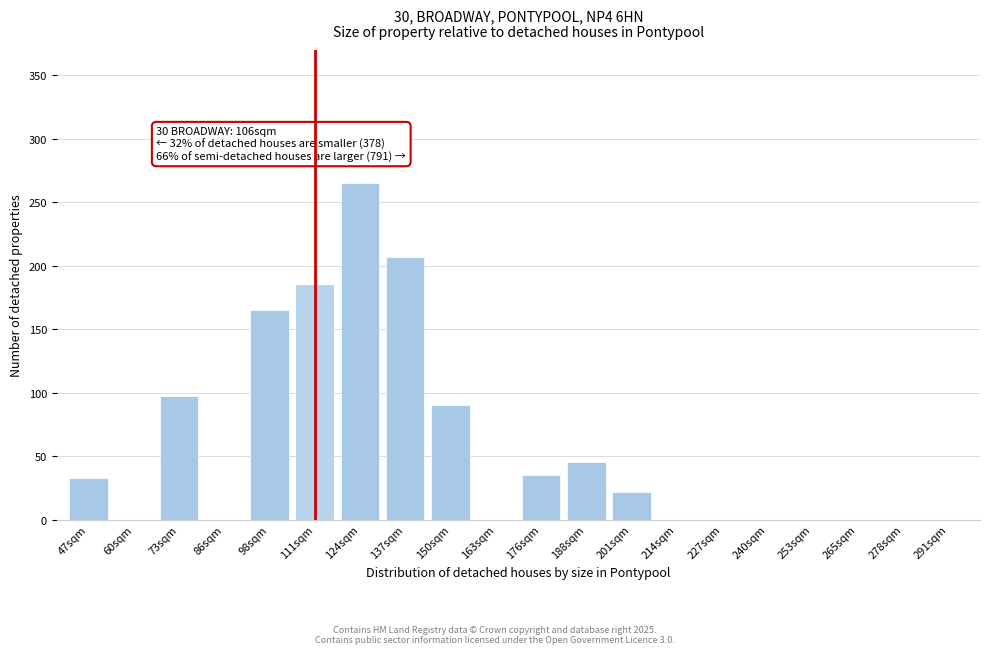

Reading right to left, extract all data points from this chart.

291sqm=0	278sqm=0	265sqm=0	253sqm=0	240sqm=0	227sqm=0	214sqm=0	201sqm=22	188sqm=45	176sqm=35	163sqm=0	150sqm=90	137sqm=207	124sqm=265	111sqm=185	98sqm=165	86sqm=0	73sqm=97	60sqm=0	47sqm=33